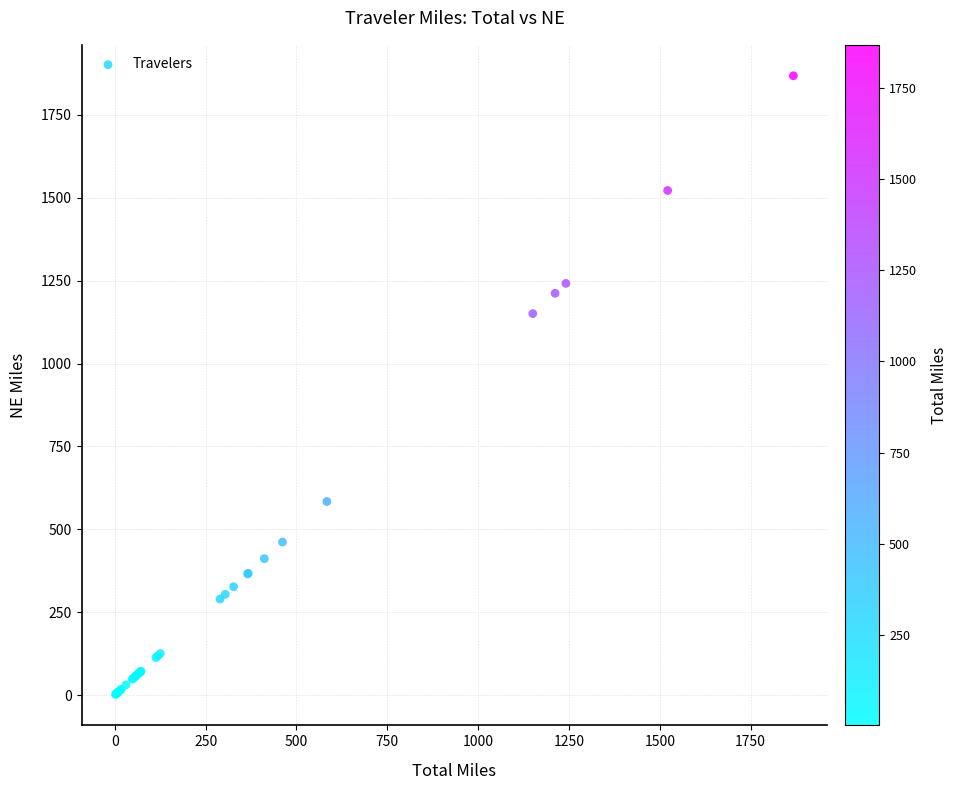

What Y value in the scatter plot is closest to 934?

1150.6